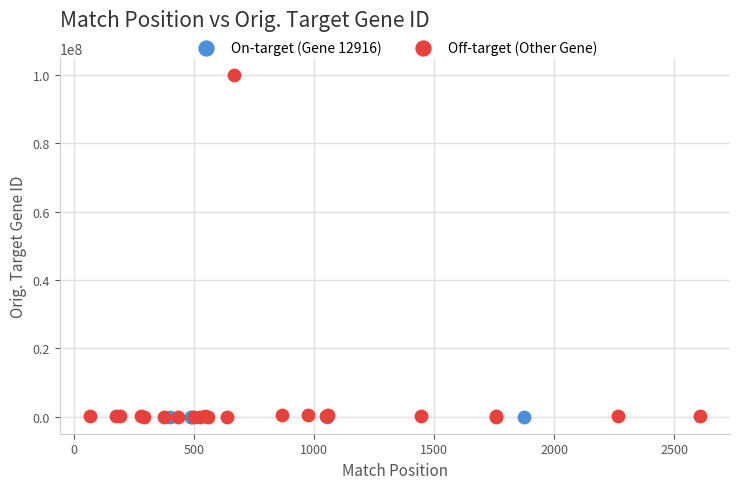

Which series contains the highest Y value?

Off-target (Other Gene)